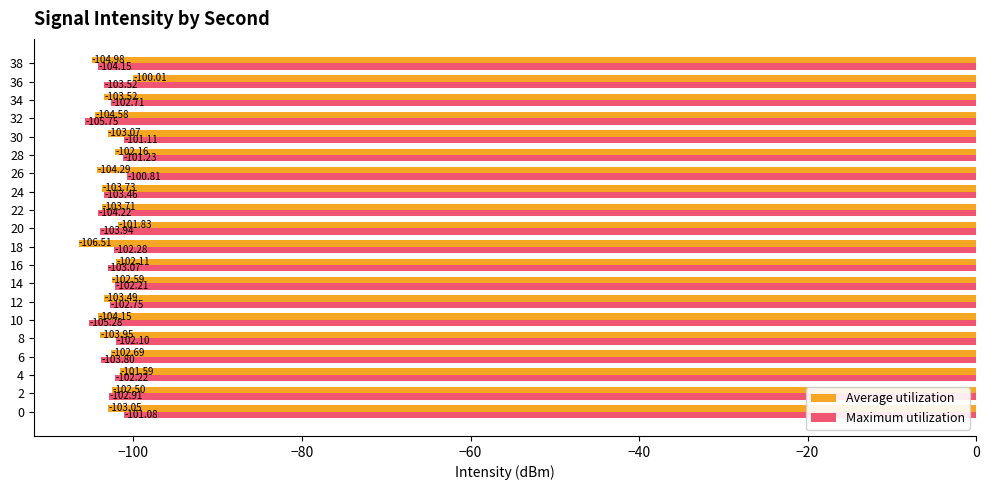

Rank the series by their average value, from highest to lowest.

Maximum utilization, Average utilization